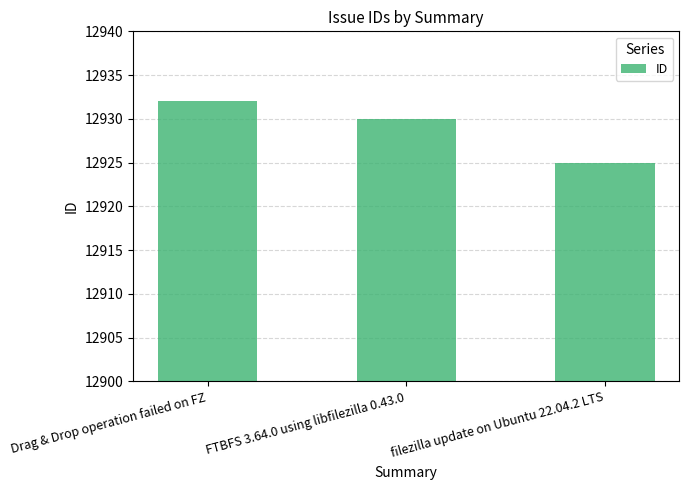

What is the value of the 2nd bar from the left?

12930